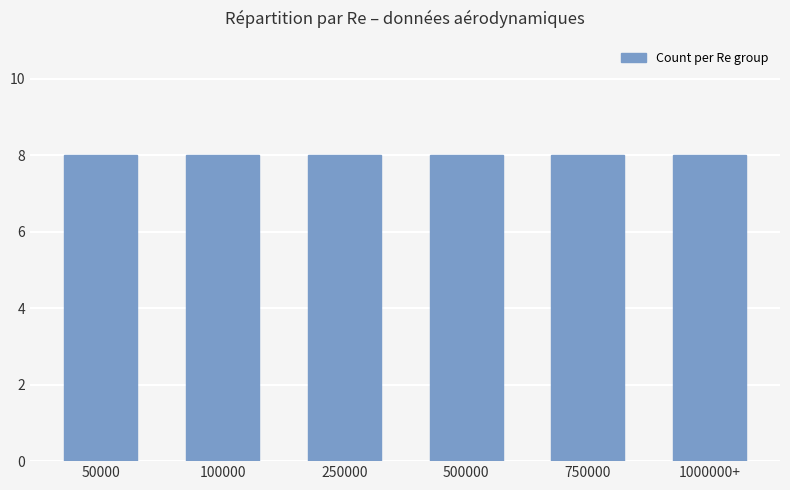

At which category is the sum across all series the highest?

100000